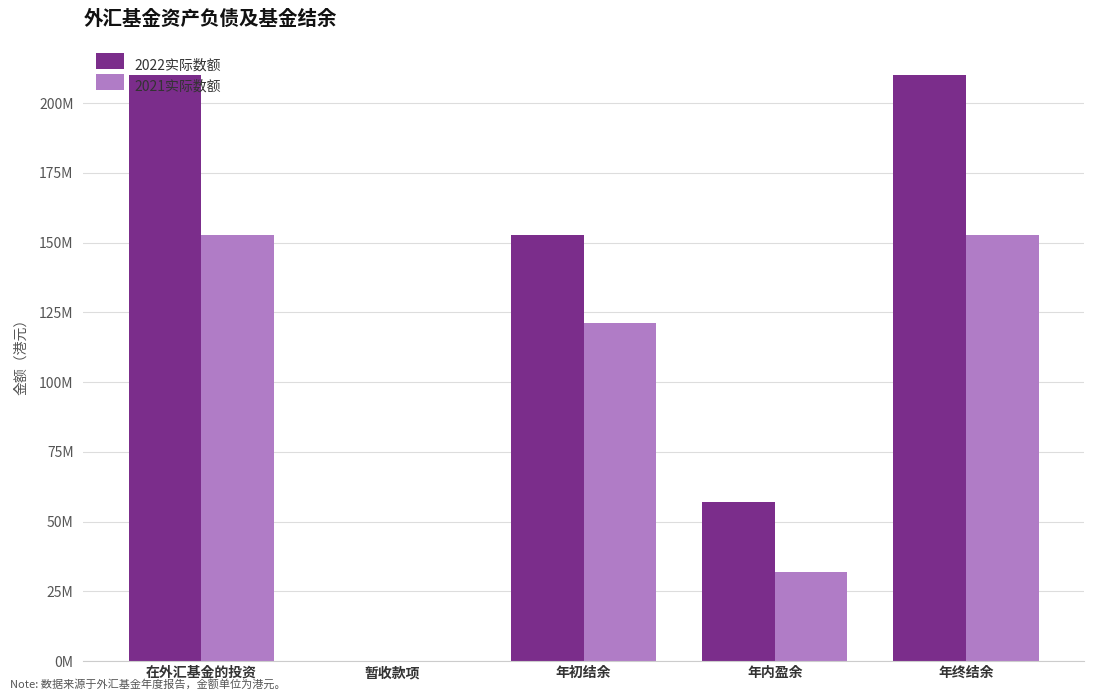

What are all the series names shown in the legend?

2022实际数额, 2021实际数额